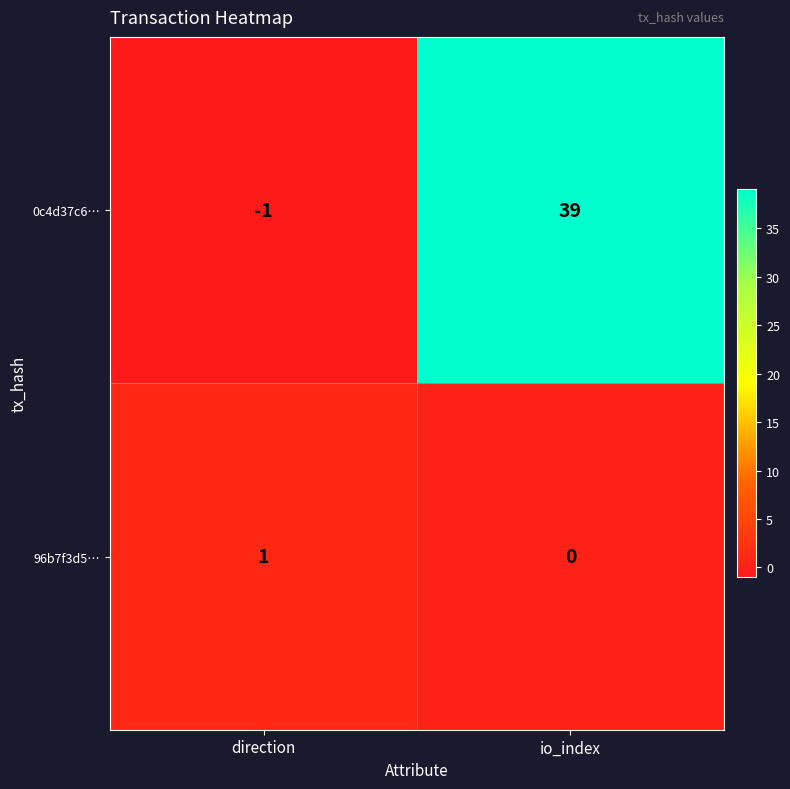

At which category does the chart reach its minimum across all series?

direction